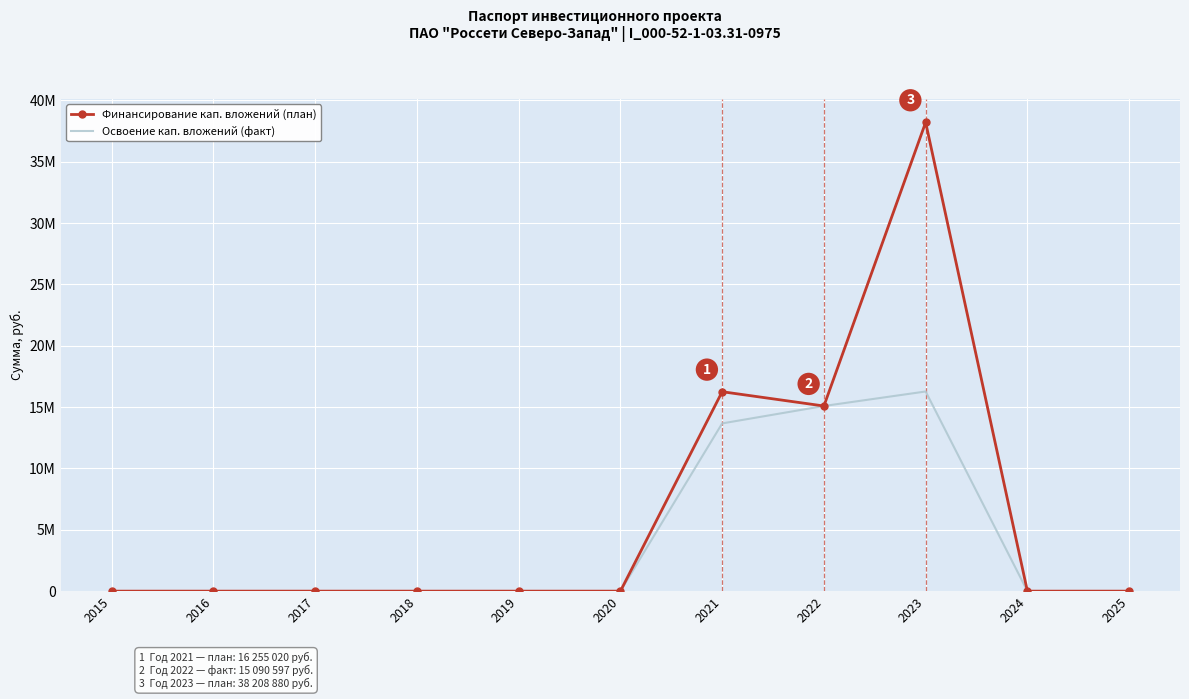

At which category is the sum across all series the highest?

2023